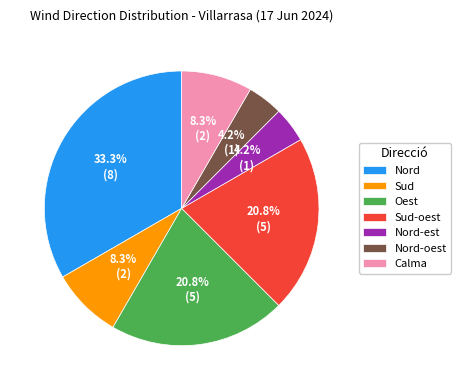

What percentage is the Nord slice, to the nearest percent?

33%